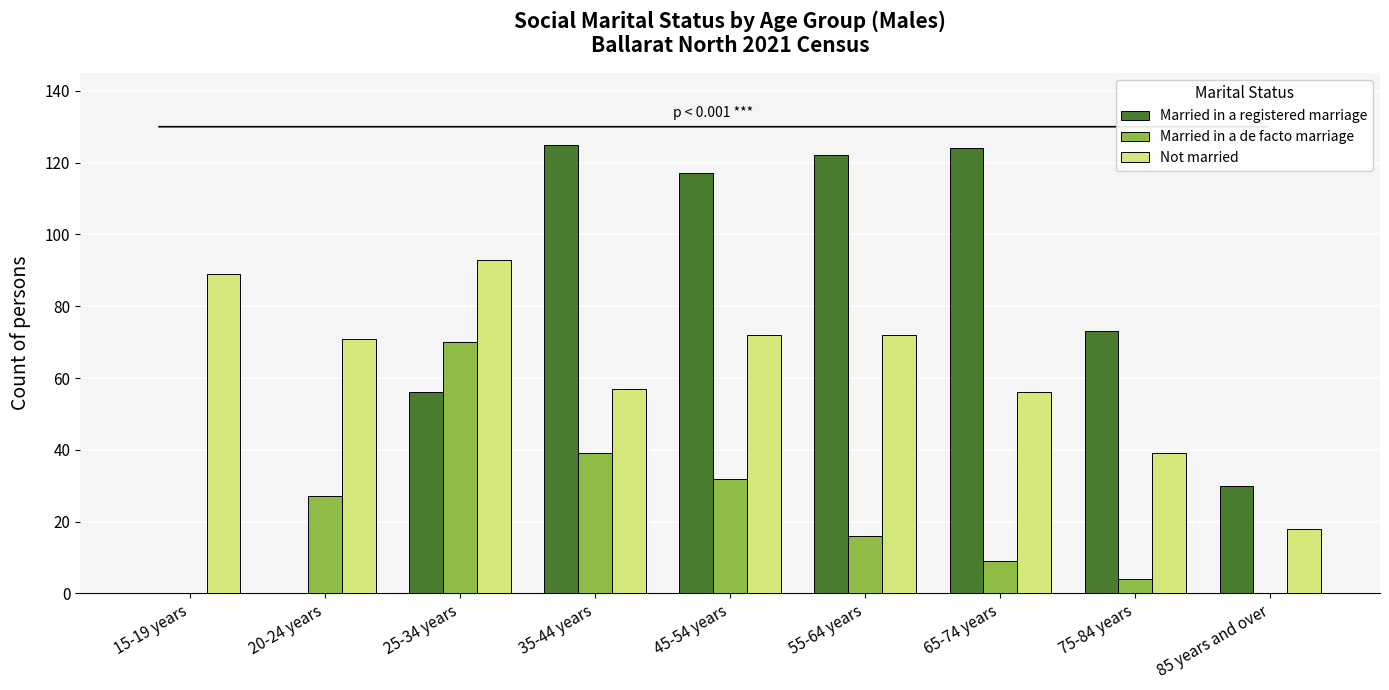

What is the average value of the Married in a registered marriage series?

72